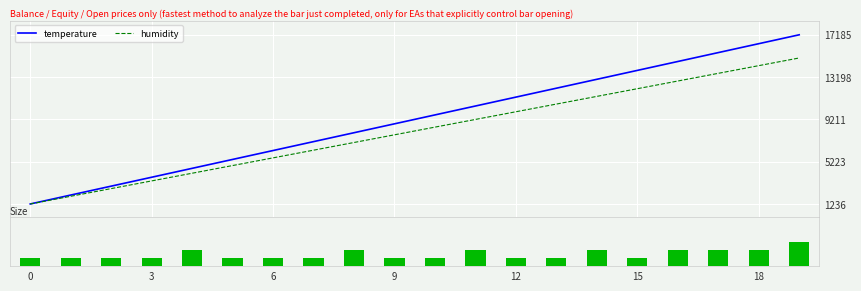

What is the value of the humidity bar at the 19th from the left?

1.0